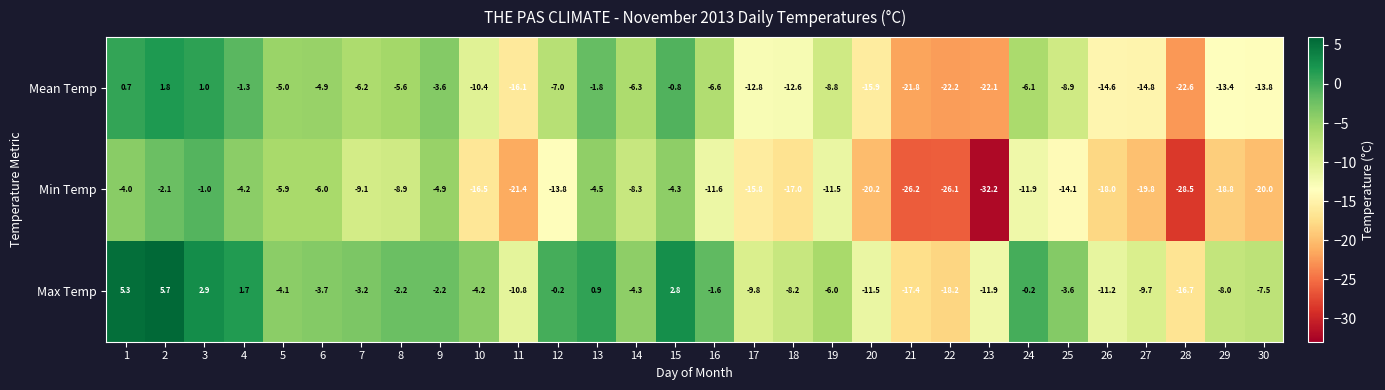

Count the number of data series in this chart.

3